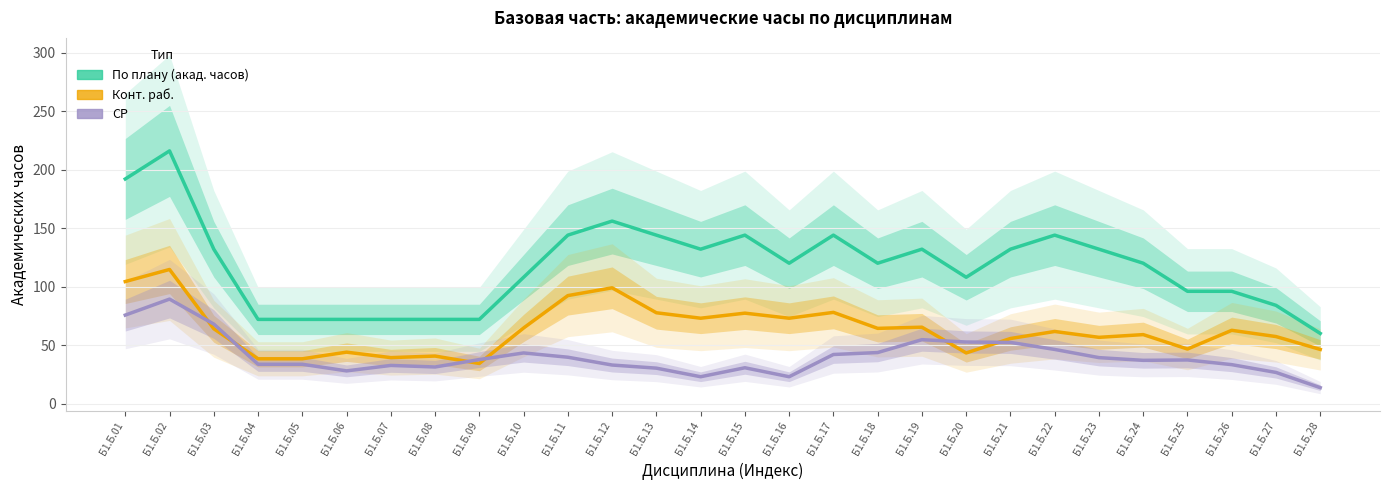

Which series changed the most between Б1.Б.16 and Б1.Б.23?

Конт. раб.